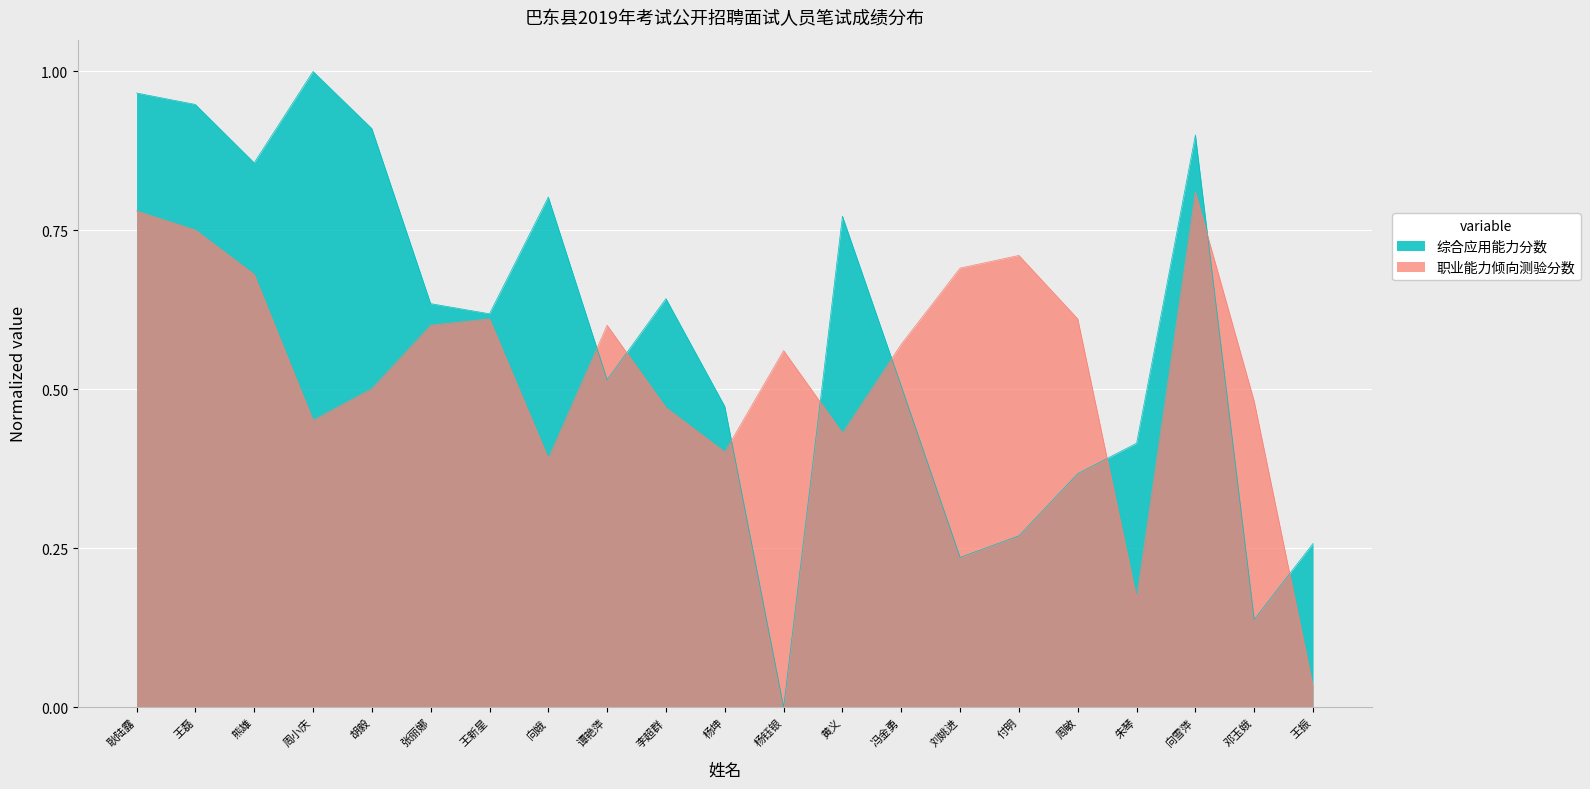

What is the highest value of the 职业能力倾向测验分数 series?

0.8